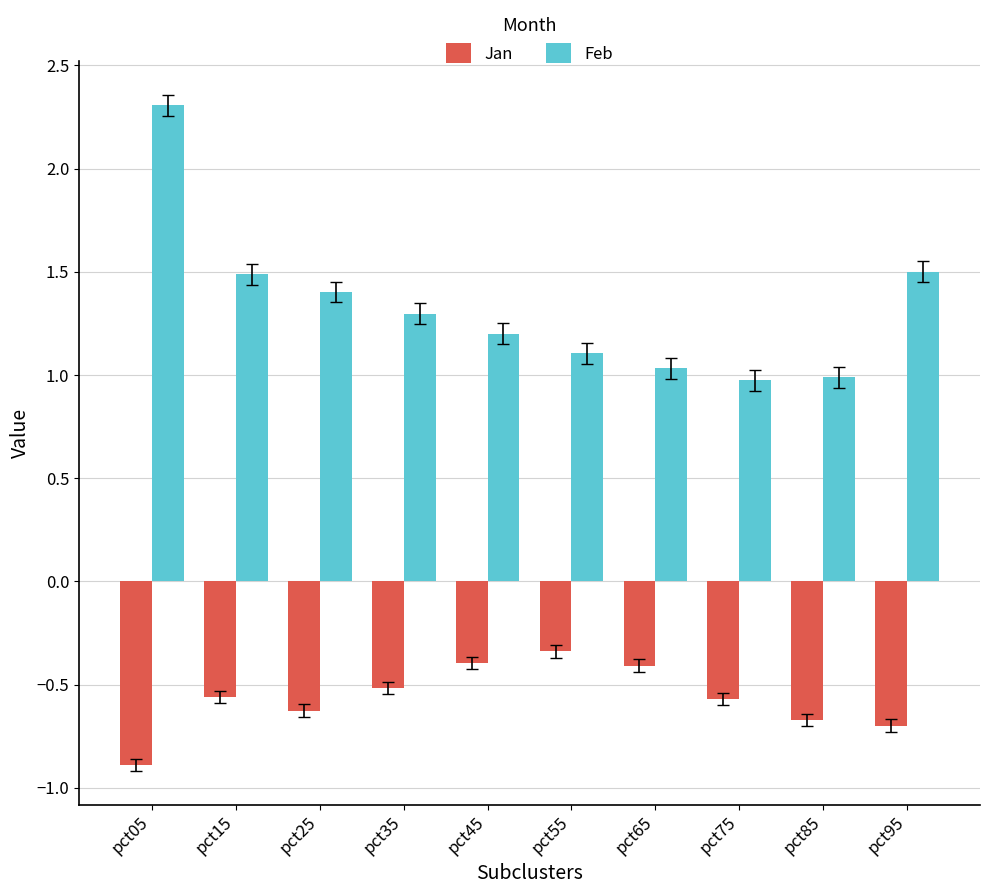

What is the sum of the Jan values at pct45 and pct15?

-1.0